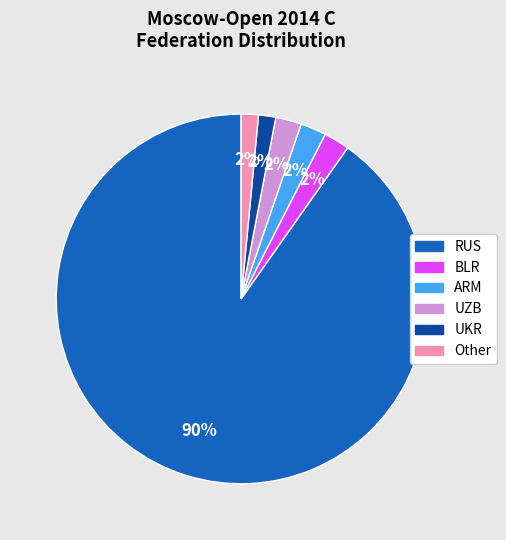

What percentage is the UZB slice, to the nearest percent?

2%